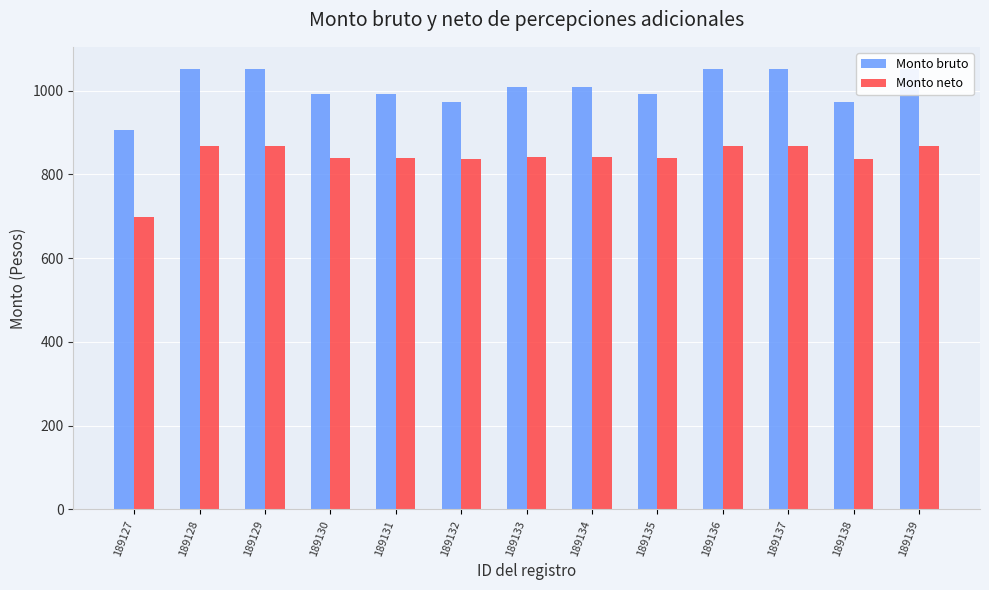

Which series has the widest spread of values?

Monto neto